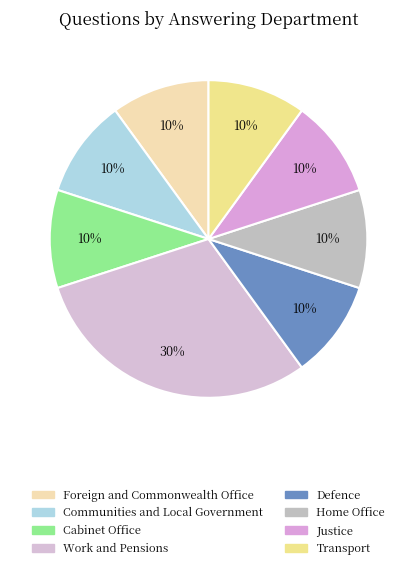

Count the number of slices in the pie.

8